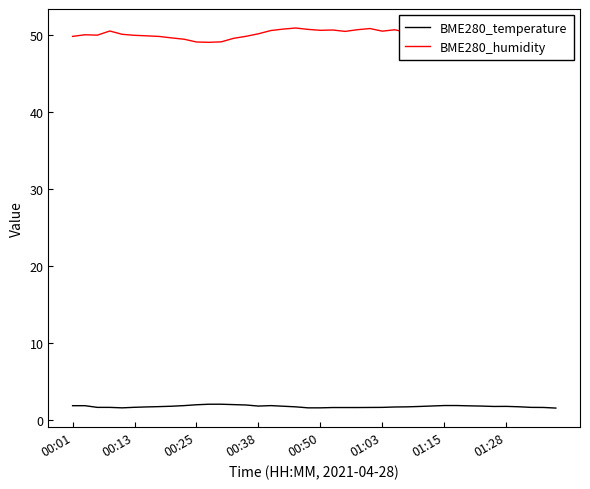

Which series has the largest range (max minus min)?

BME280_humidity